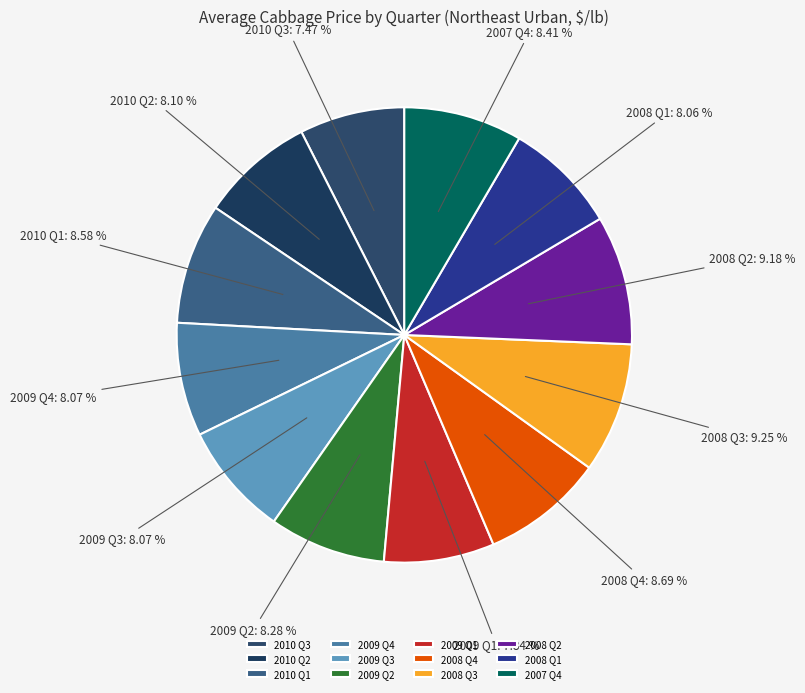

What percentage is the 2008 Q4 slice, to the nearest percent?

9%